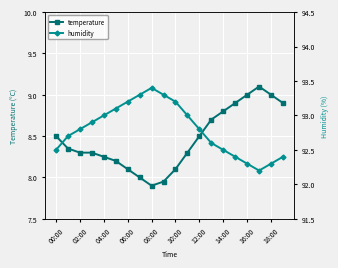

Reading left to right, transcribe all the data shown in this chart.

temperature: 8.5	8.3	8.3	8.3	8.2	8.2	8.1	8.0	7.9	8.0	8.1	8.3	8.5	8.7	8.8	8.9	9.0	9.1	9.0	8.9
humidity: 92.5	92.7	92.8	92.9	93.0	93.1	93.2	93.3	93.4	93.3	93.2	93.0	92.8	92.6	92.5	92.4	92.3	92.2	92.3	92.4